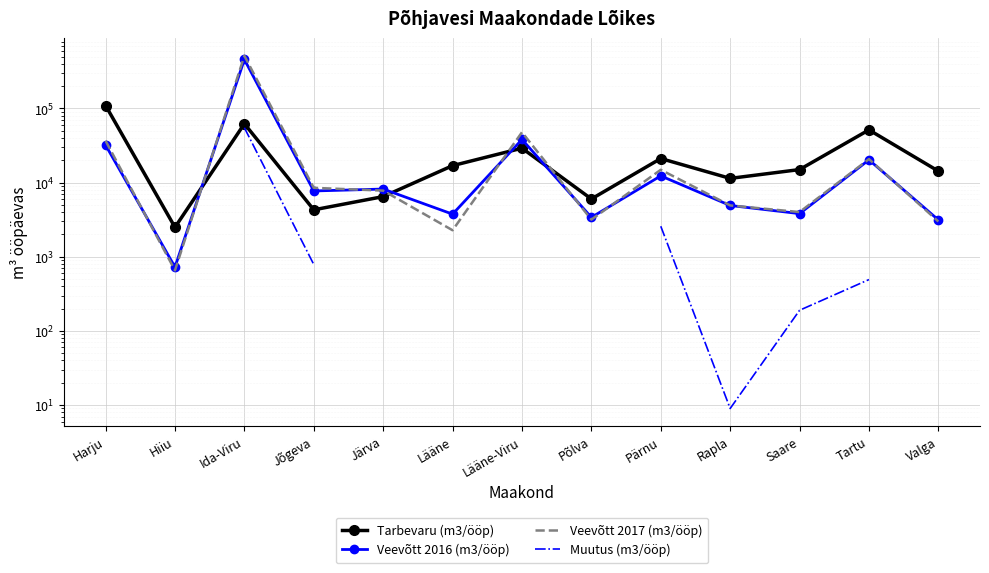

At how many categories does at least one series exceed 127476?

1